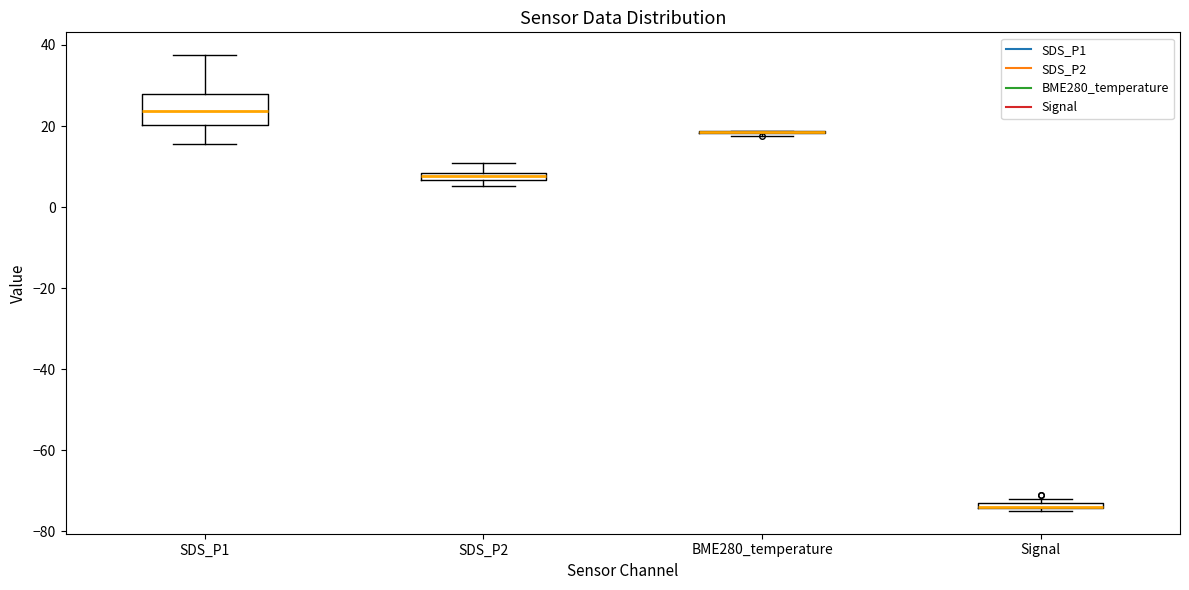

Which box is the tallest, from its lower edge to its upper edge?

SDS_P1